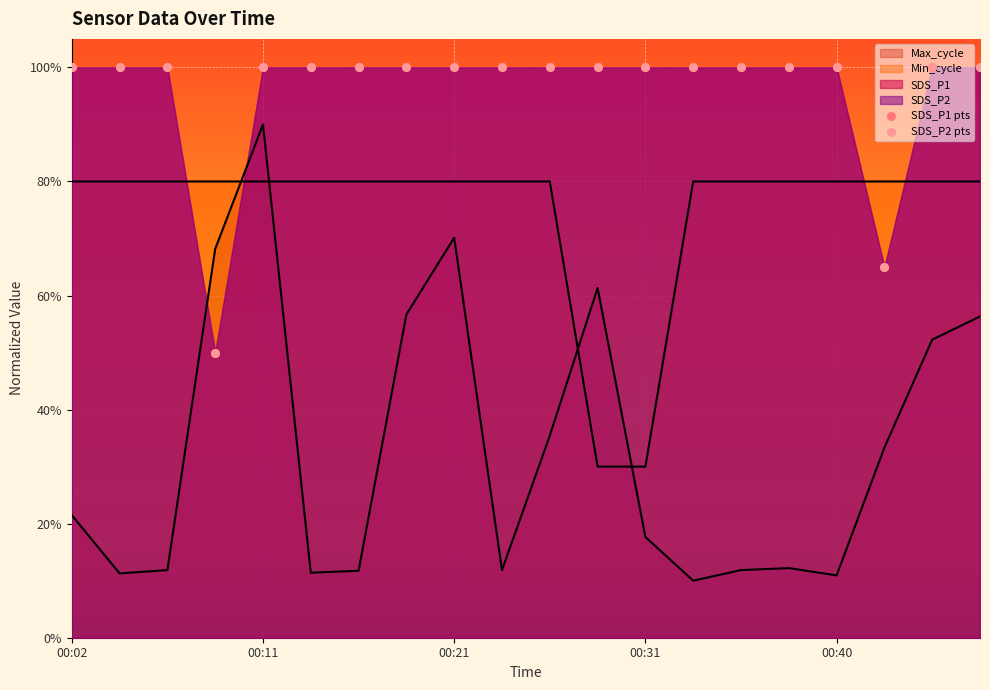

Which series has the widest spread of Y values?

SDS_P1 pts